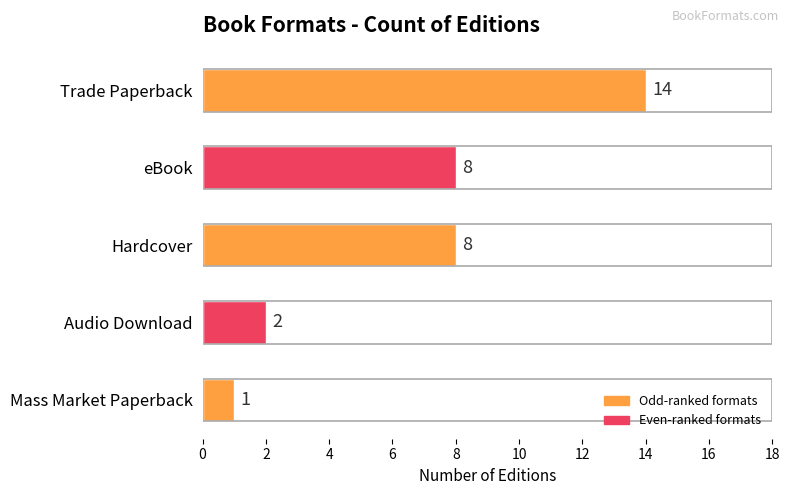

Is it true that the value at Mass Market Paperback is 2?

False